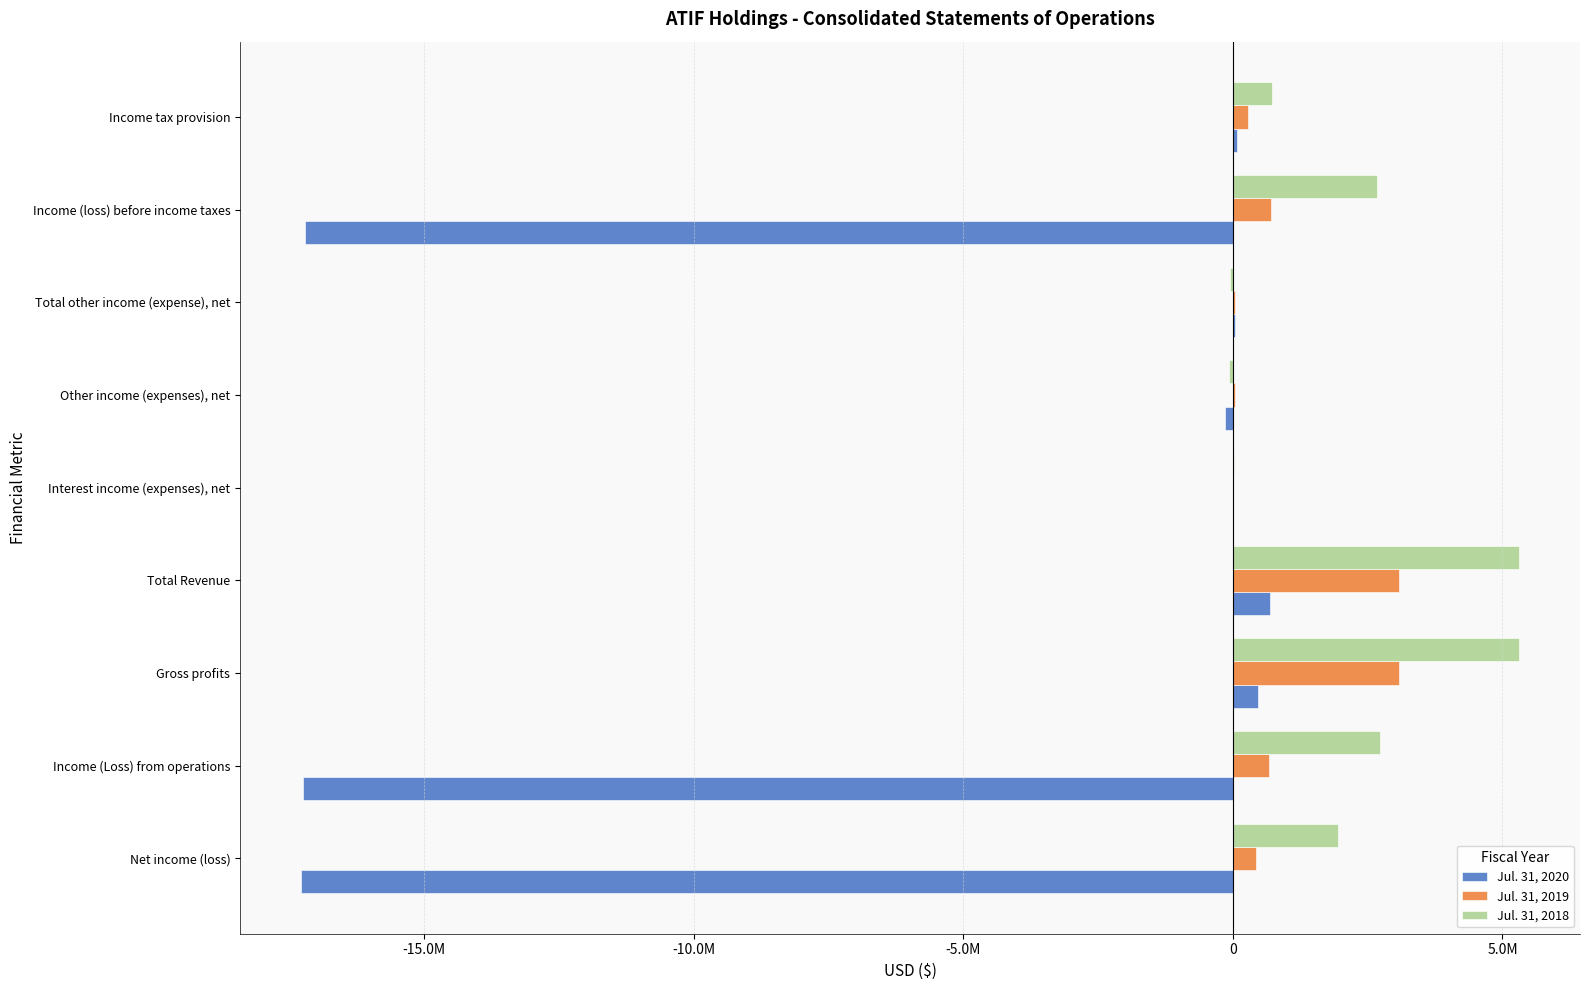

What are all the series names shown in the legend?

Jul. 31, 2020, Jul. 31, 2019, Jul. 31, 2018